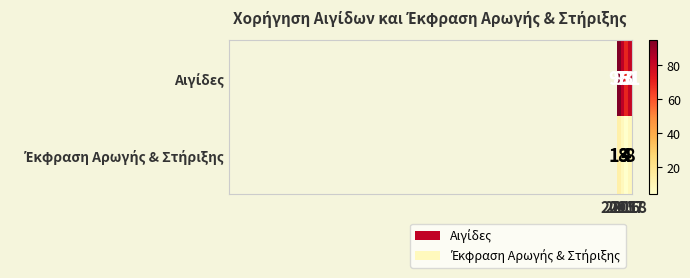

At how many categories does at least one series exceed 11?

4